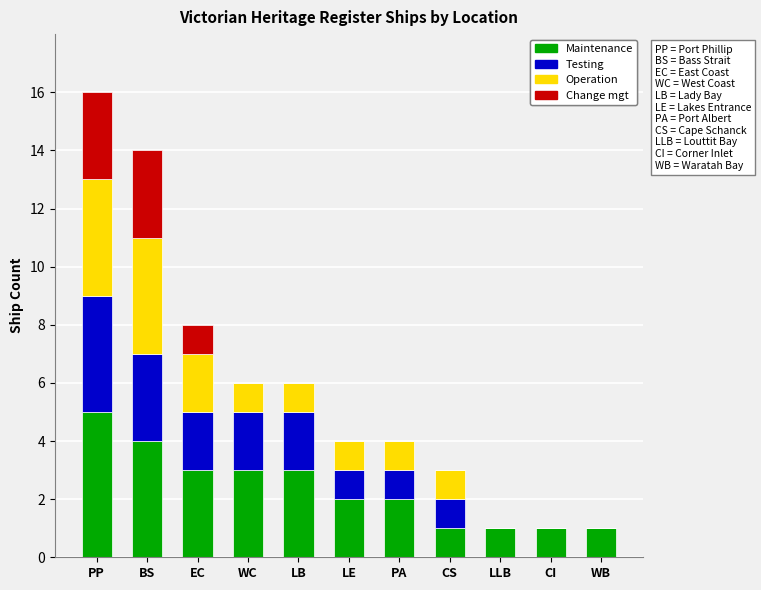

True or false: Maintenance has a value of 3 at LB.

True